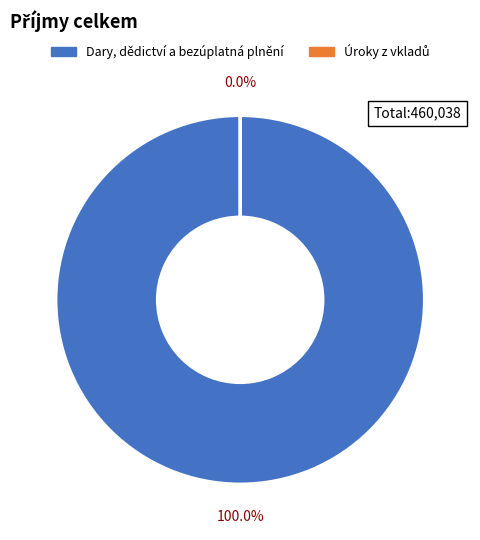

Which has a higher value, Úroky z vkladů or Dary, dědictví a bezúplatná plnění?

Dary, dědictví a bezúplatná plnění